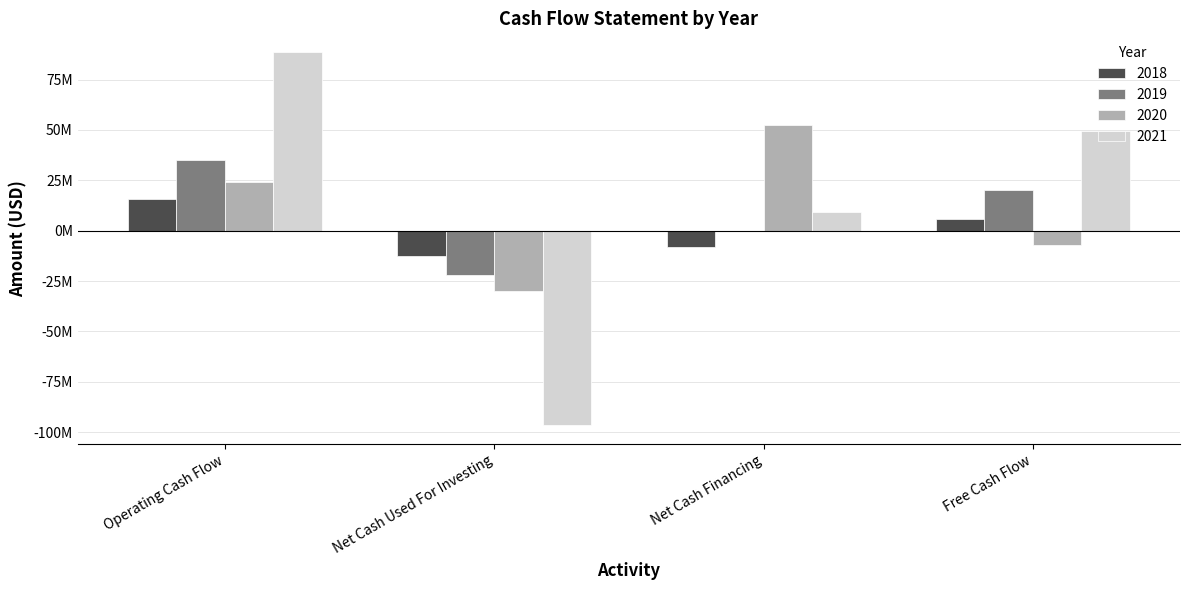

At Net Cash Financing, list the series in order from largest to smallest.

2020, 2021, 2019, 2018